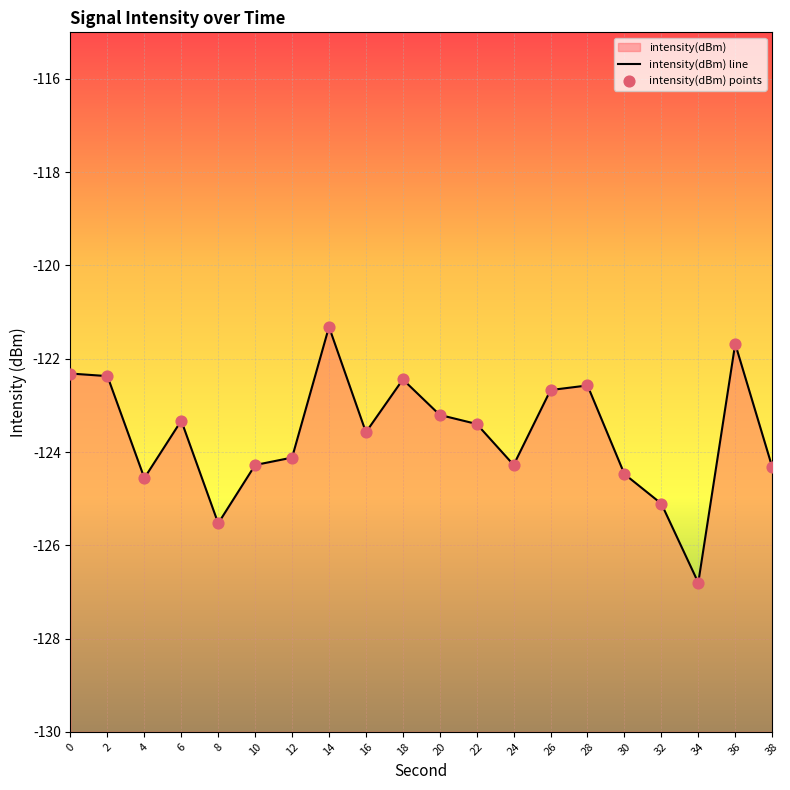

At how many categories does at least one series exceed -124?

11